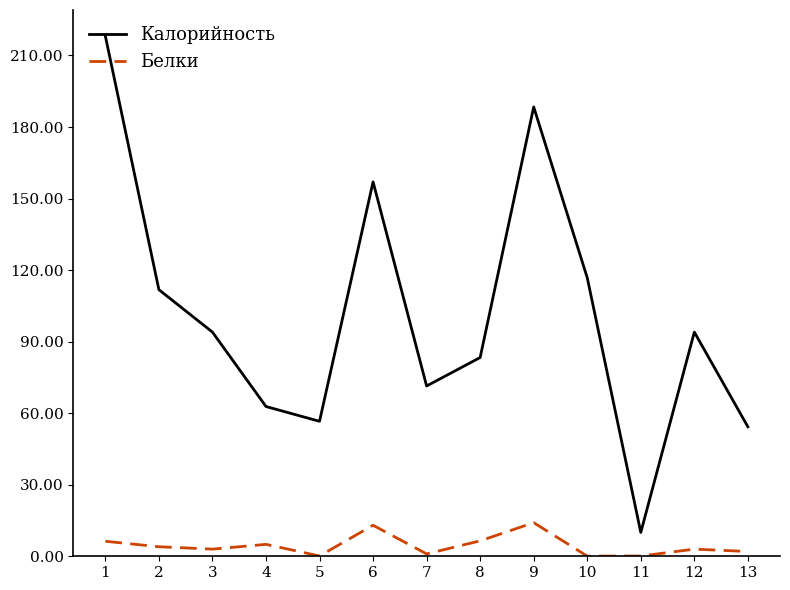

Where is the first local maximum for Белки?

4